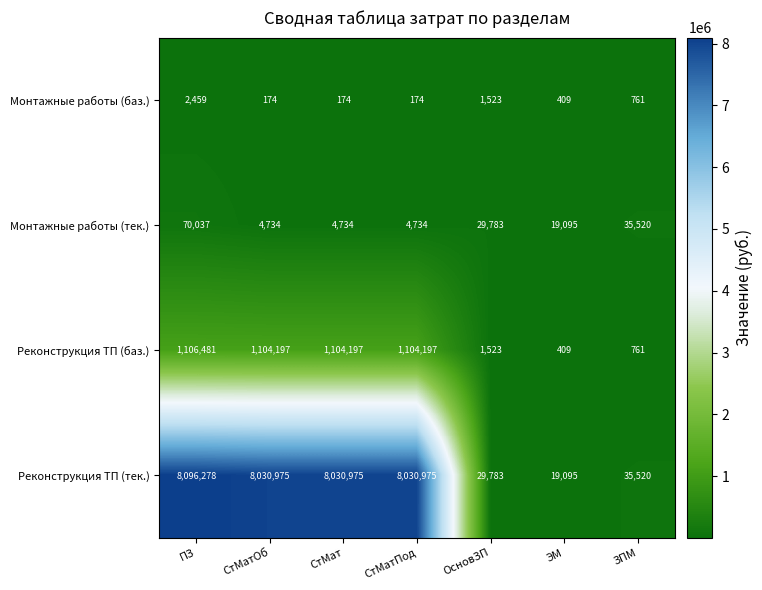

Which series has the largest range (max minus min)?

Реконструкция ТП (тек.)